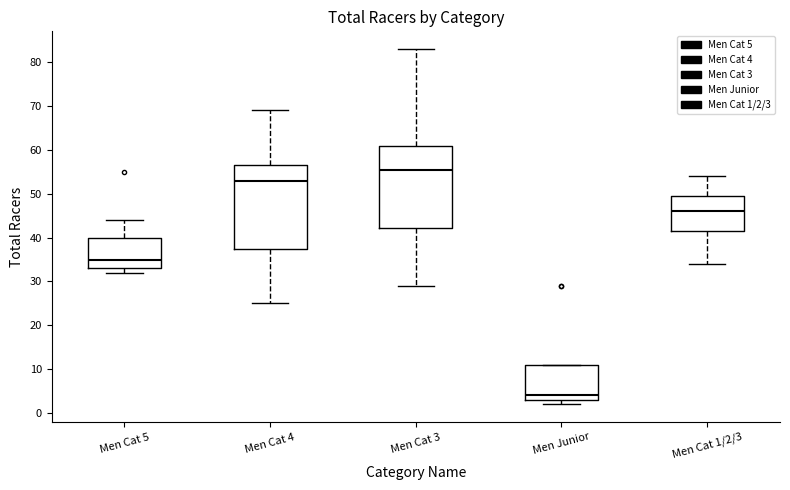

Where does the median line of the box for Men Junior sit on the y-axis? The values are not printed on the chart, so give them approximately, as read against the axis.

4